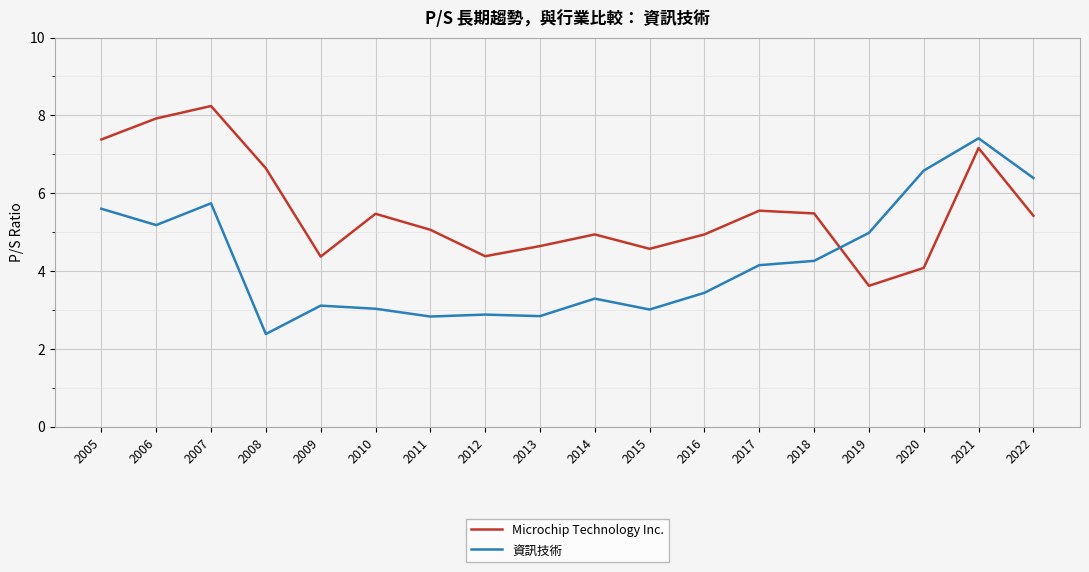

Is it true that 資訊技術 equals 5.0 at 2013?

False